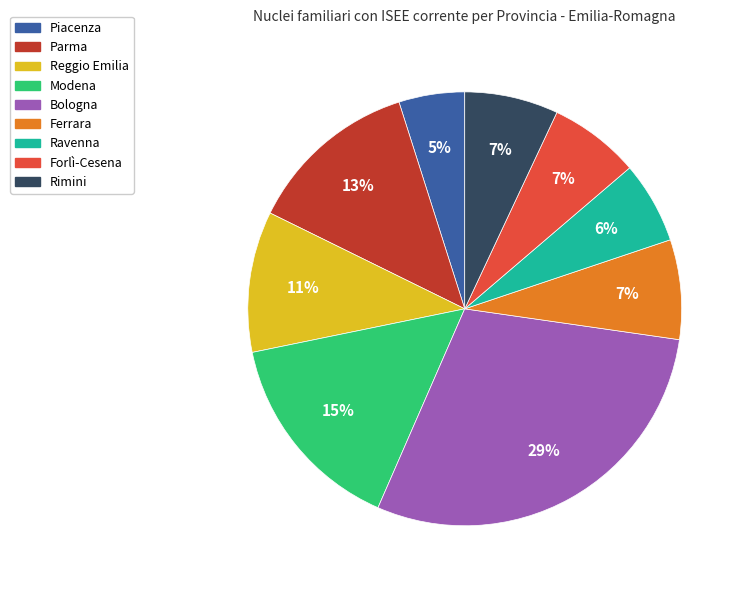

What percentage is the Reggio Emilia slice, to the nearest percent?

11%